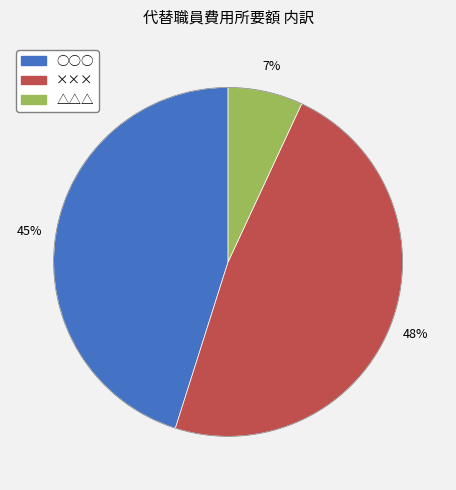

What is the smallest slice in the pie chart?

△△△